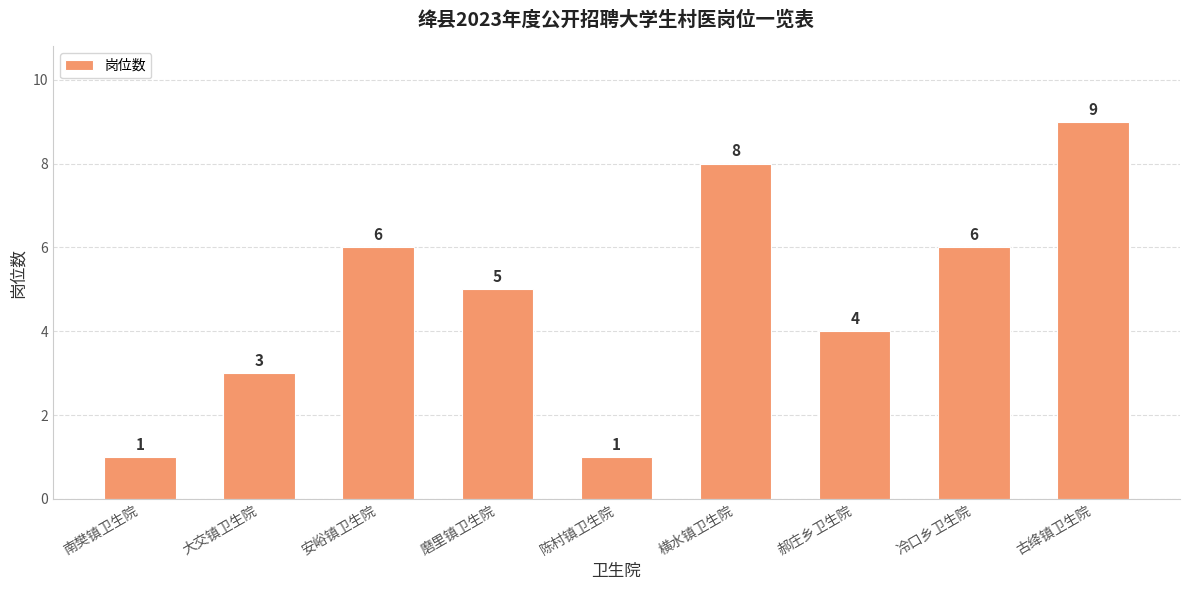

What is the value of the 8th bar from the left?

6